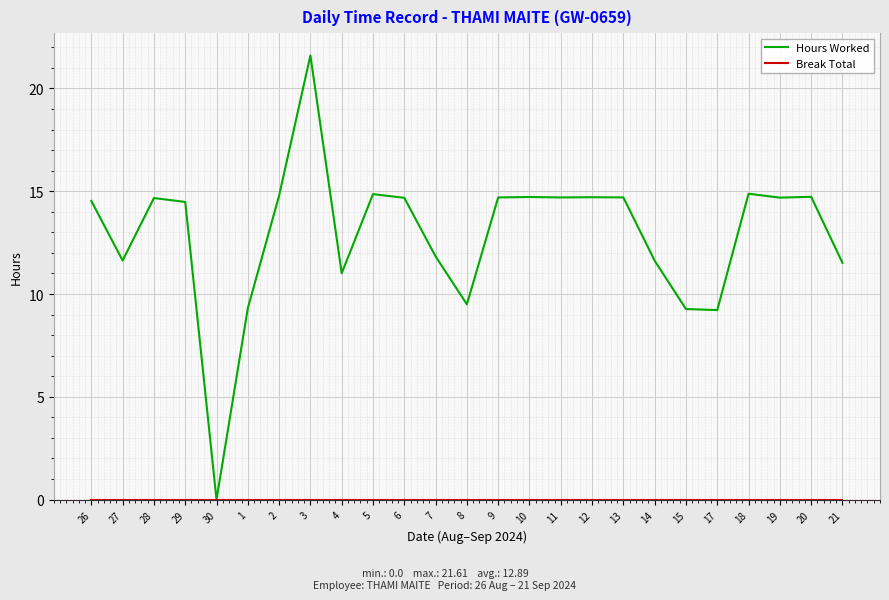

What is the greatest value displayed?

21.6